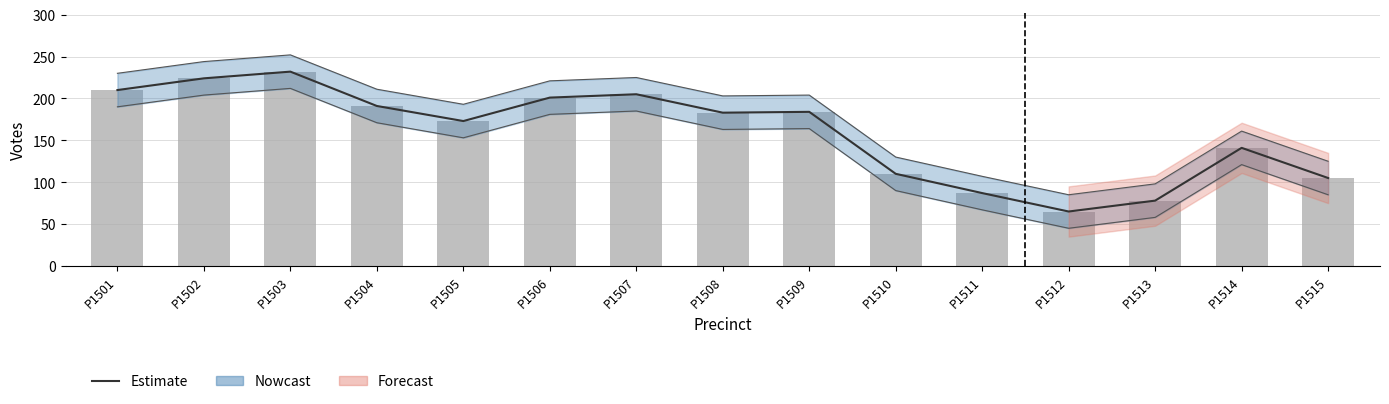

Does the chart contain stacked bars?

No